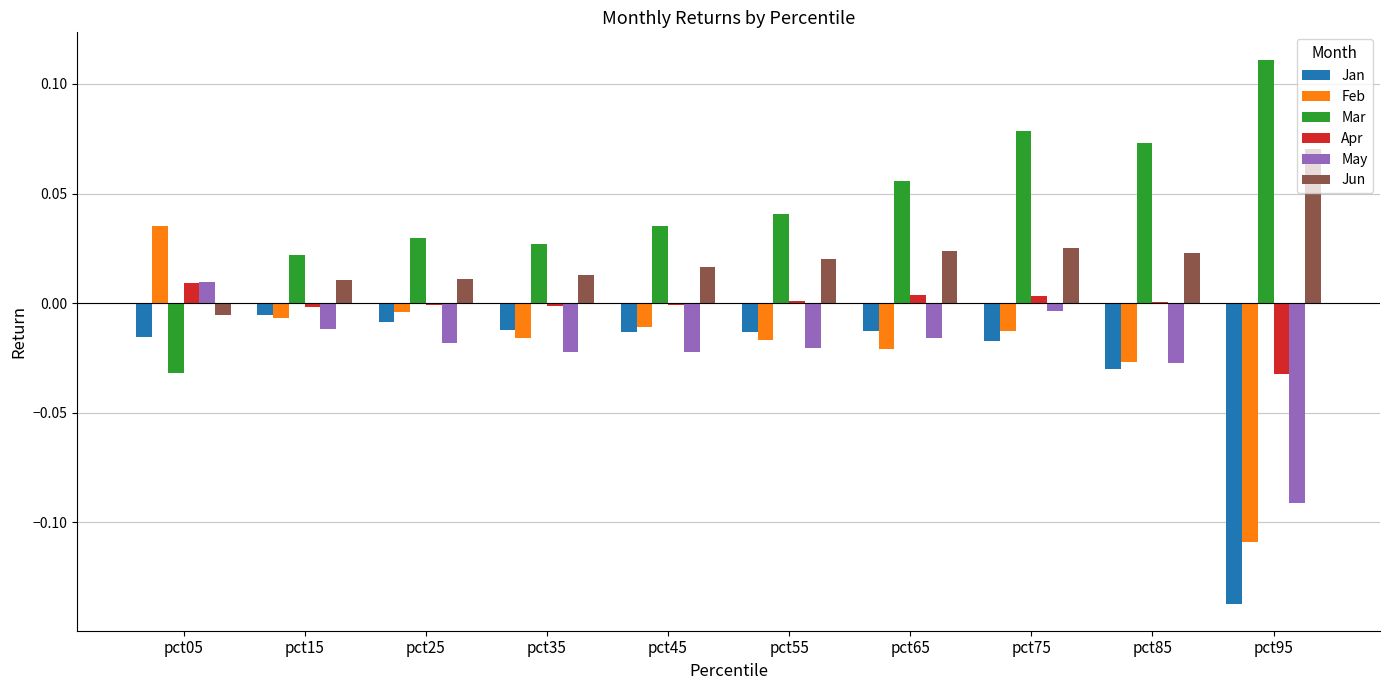

What are all the series names shown in the legend?

Jan, Feb, Mar, Apr, May, Jun